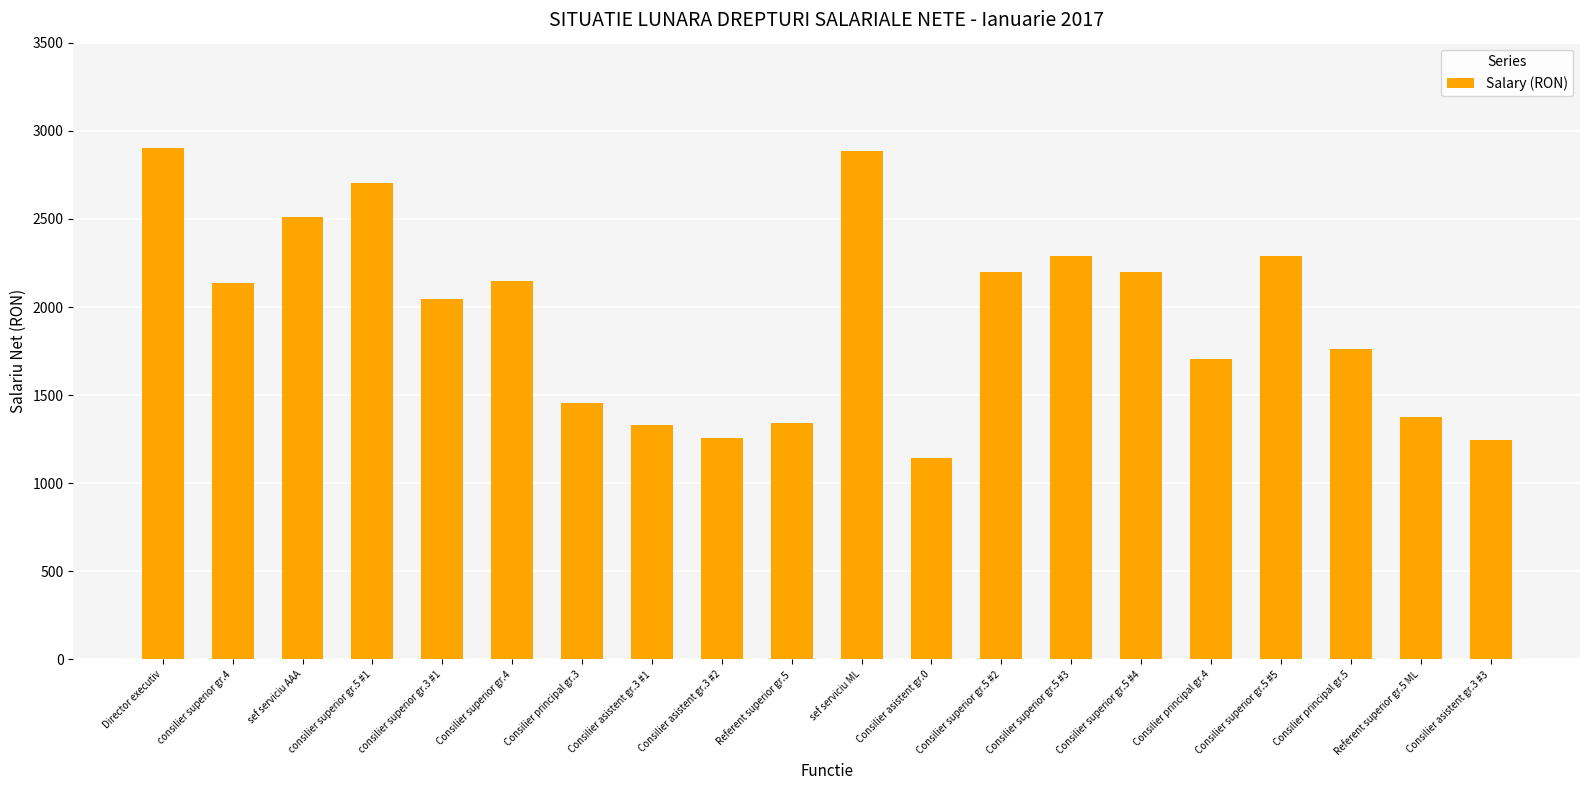

What is the sum of all values?

38926